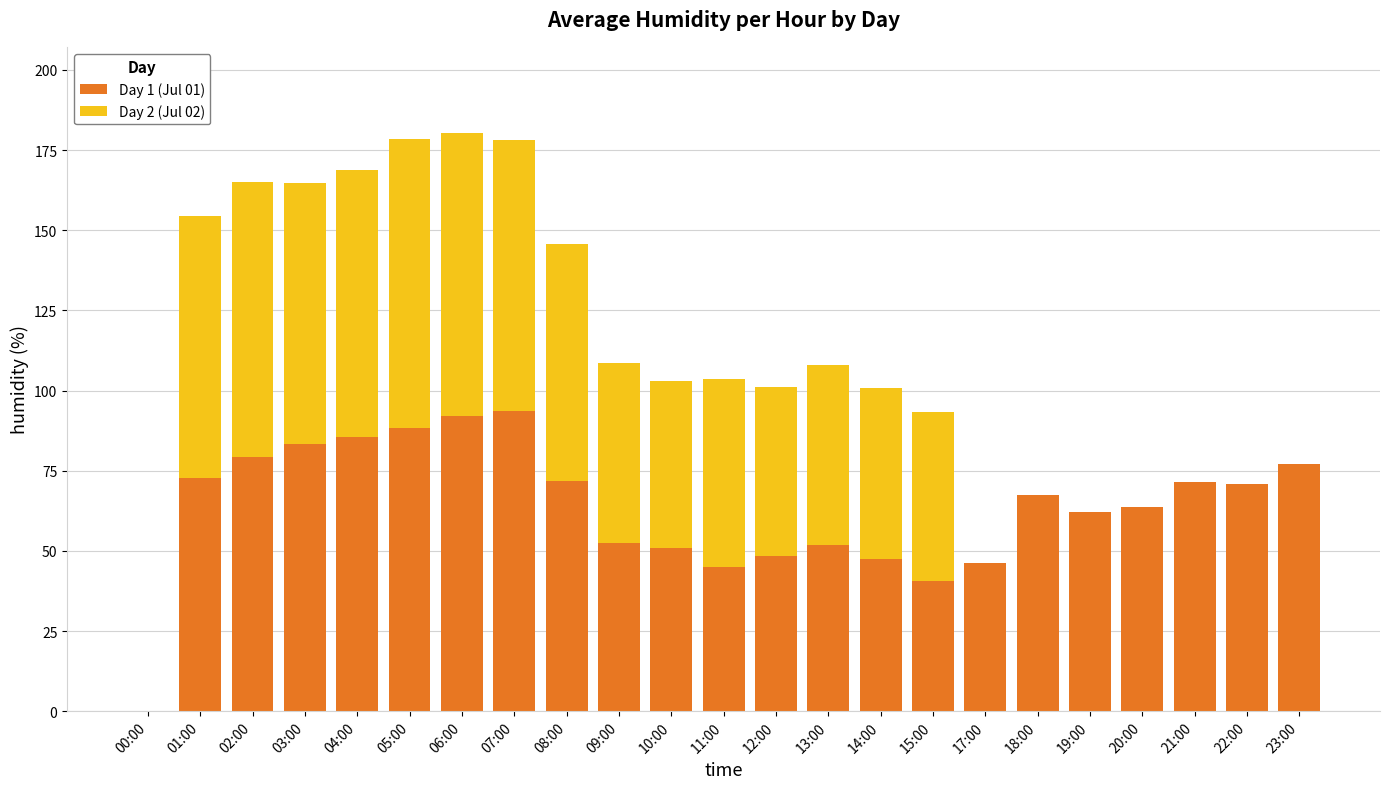

What are all the series names shown in the legend?

Day 1 (Jul 01), Day 2 (Jul 02)